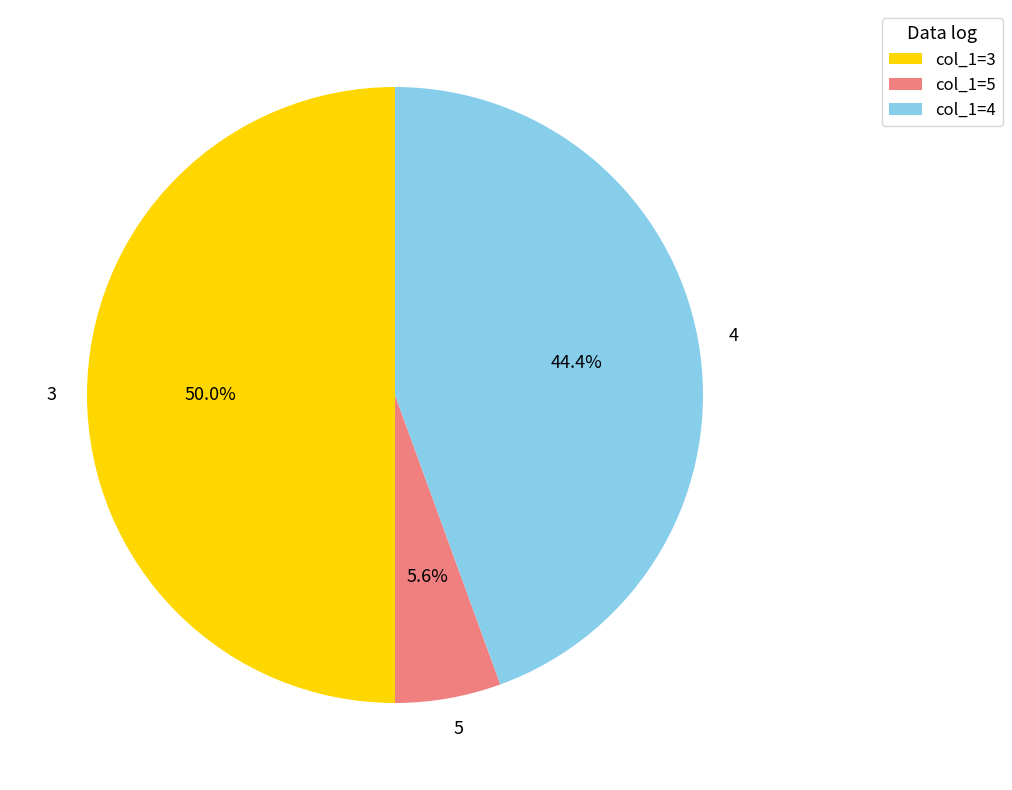

Between col_1=4 and col_1=3, which is larger?

col_1=3